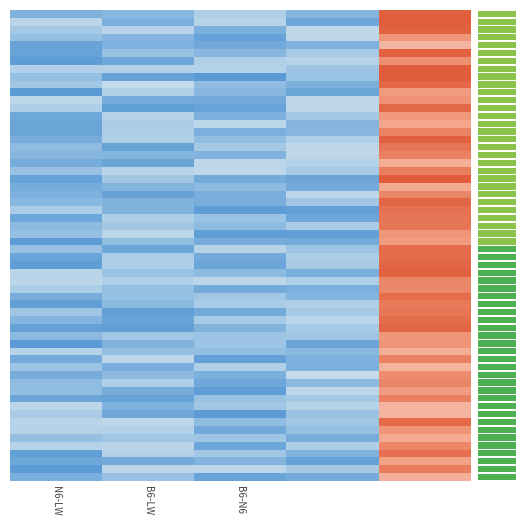

At how many categories does at least one series exceed 122?

1